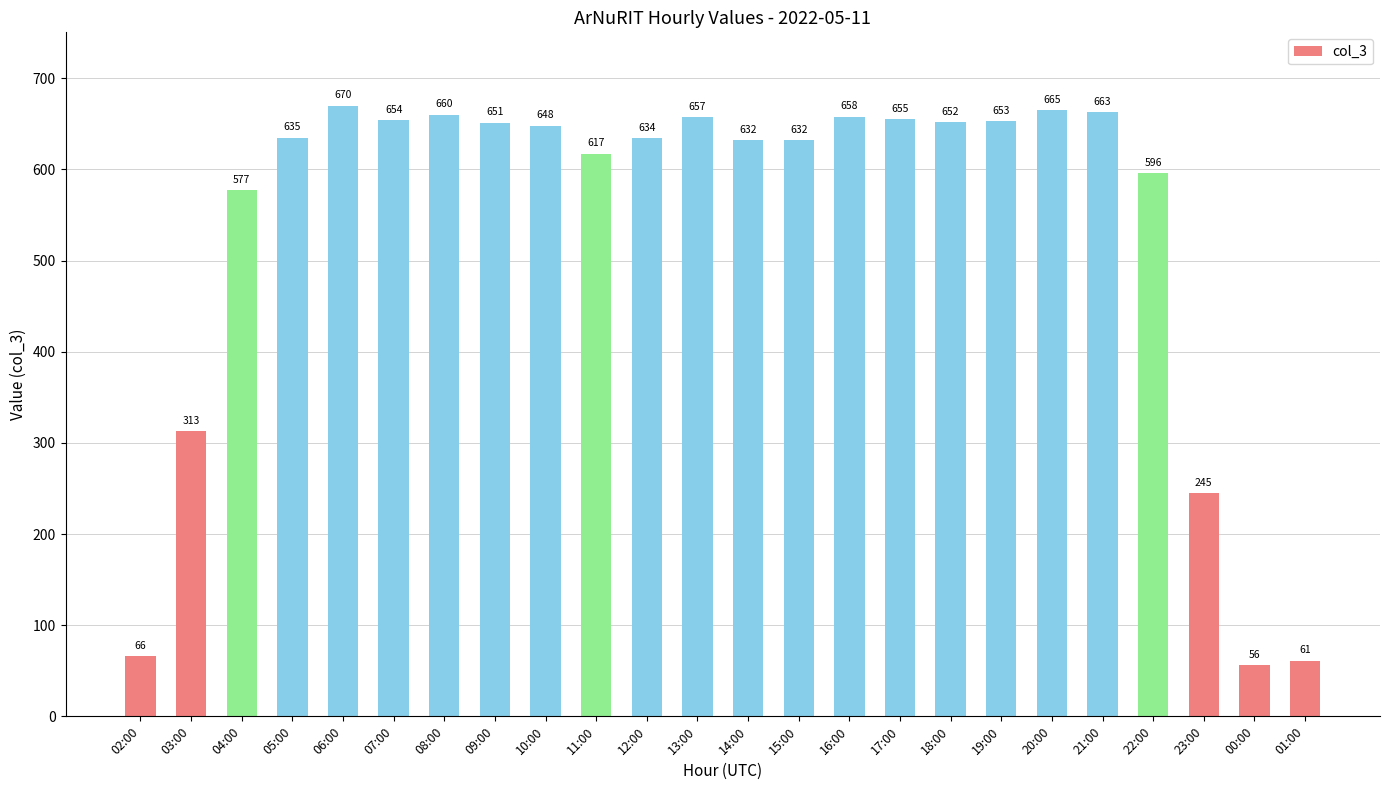

Are the bars horizontal?

No